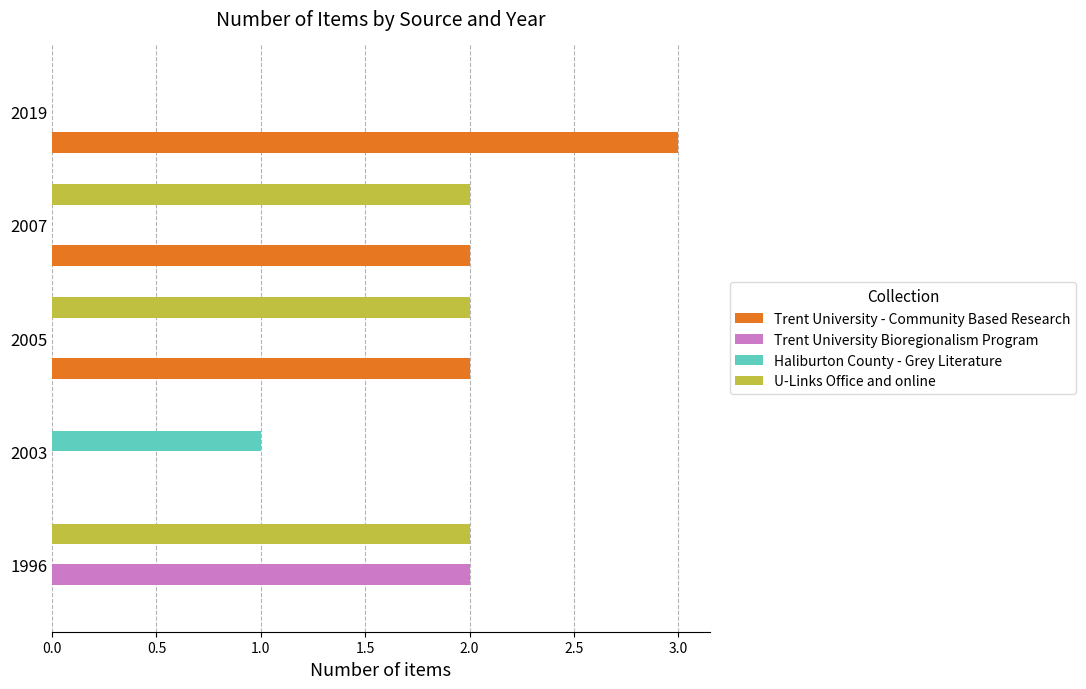

Which series has the largest range (max minus min)?

Trent University - Community Based Research